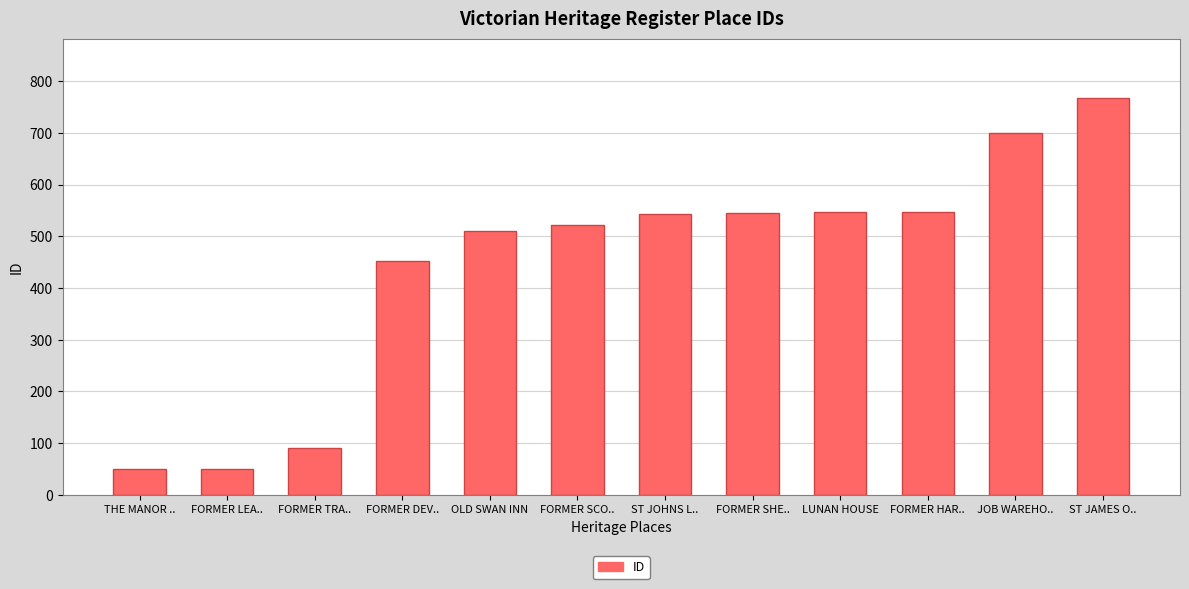

What is the greatest value displayed?

767